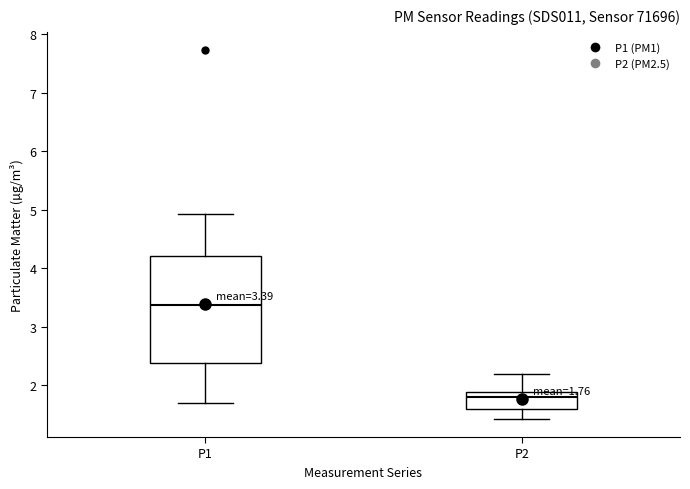

Which box is the tallest, from its lower edge to its upper edge?

P1